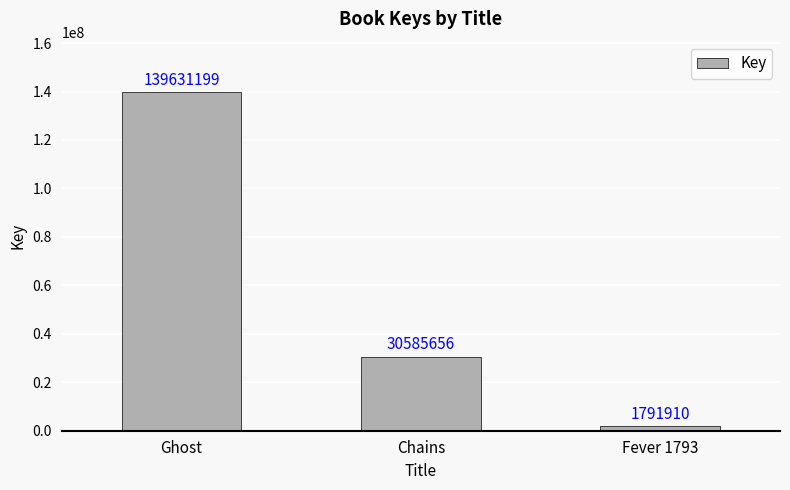

Reading left to right, list all the values displayed in this chart.

139631199	30585656	1791910